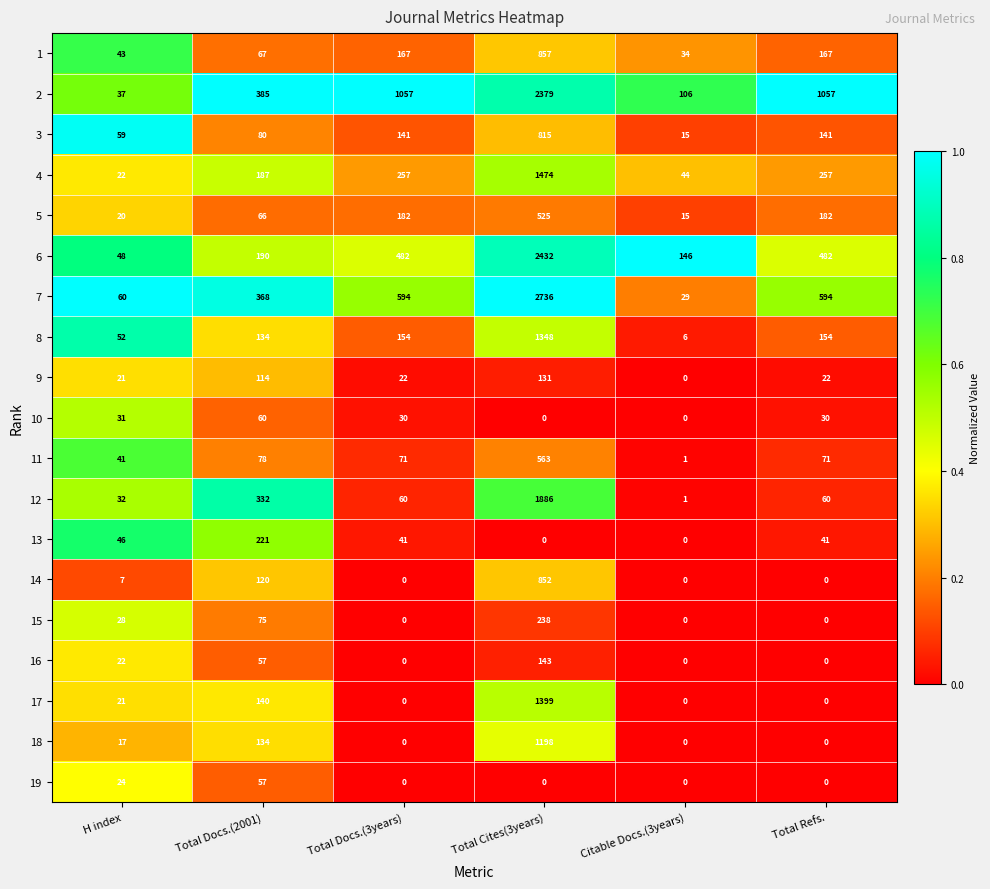

How many series are shown in this chart?

19